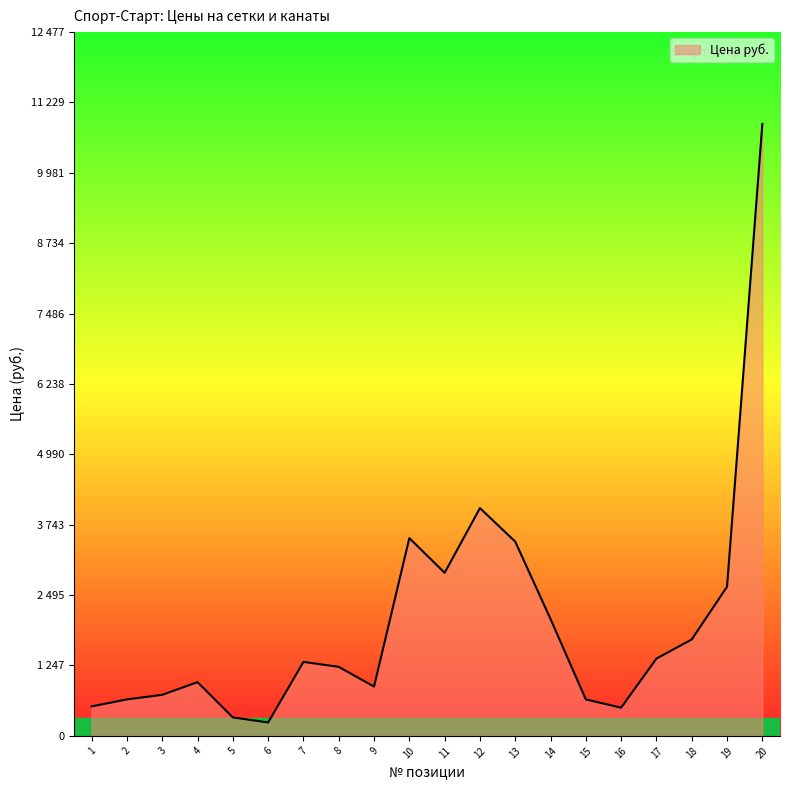

How many points are lower than both their immediate neighbors (excluding endpoints)?

4